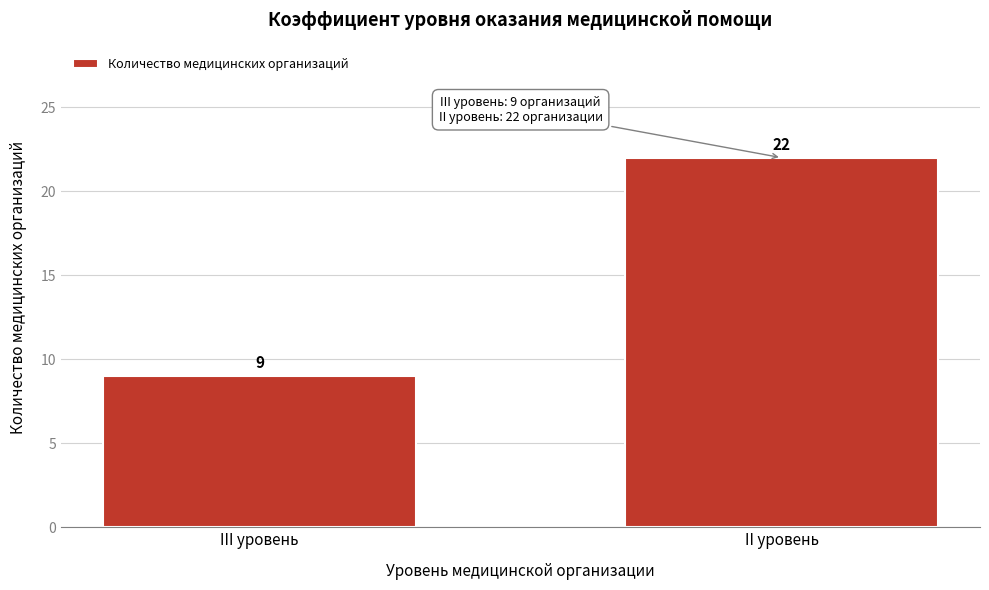

Reading left to right, list all the values displayed in this chart.

III уровень=9	II уровень=22